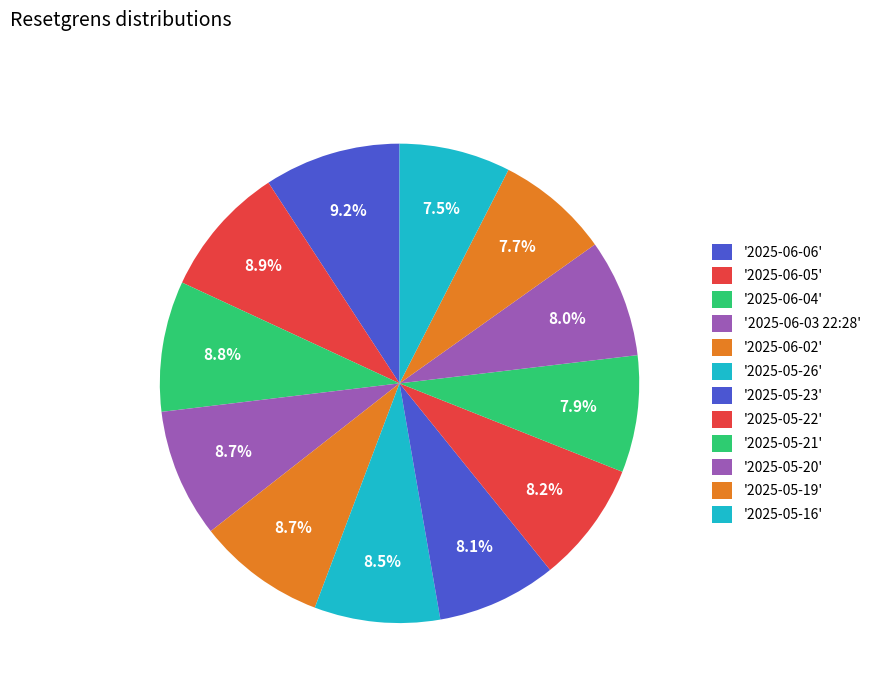

Which slice is the largest?

2025-06-06